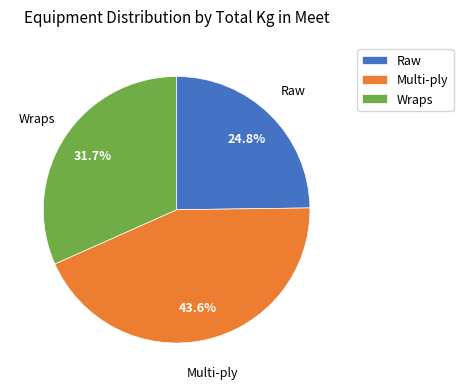

Is there any slice that represents more than half of the pie?

No